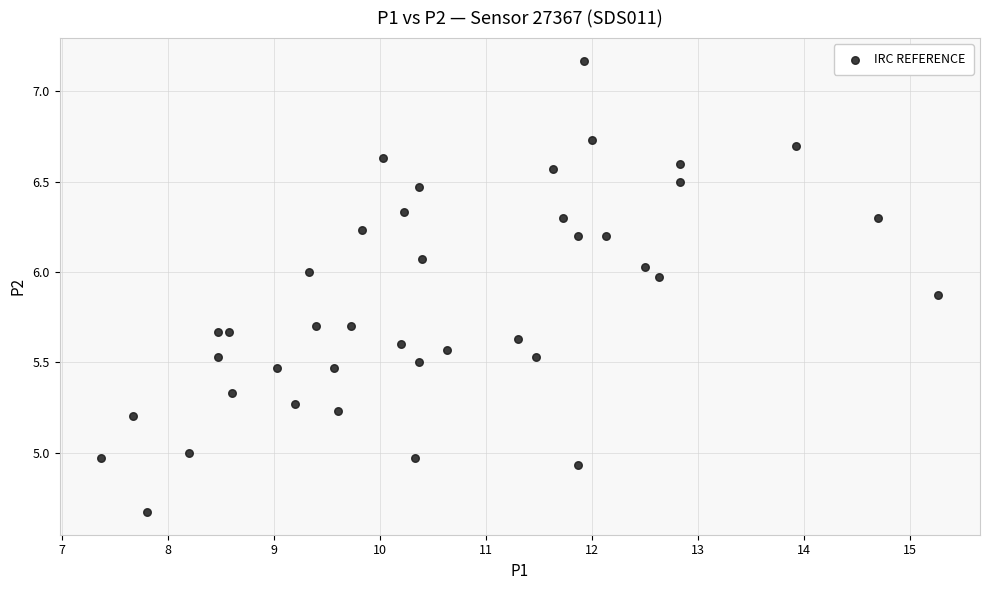

What is the range of X values (max minus min)?

7.9